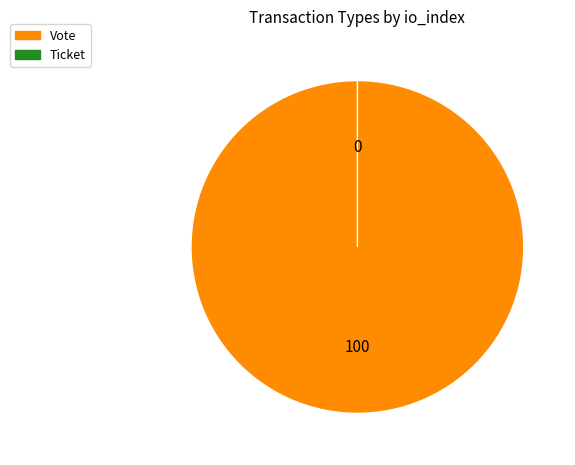

Which slice is the smallest?

Ticket